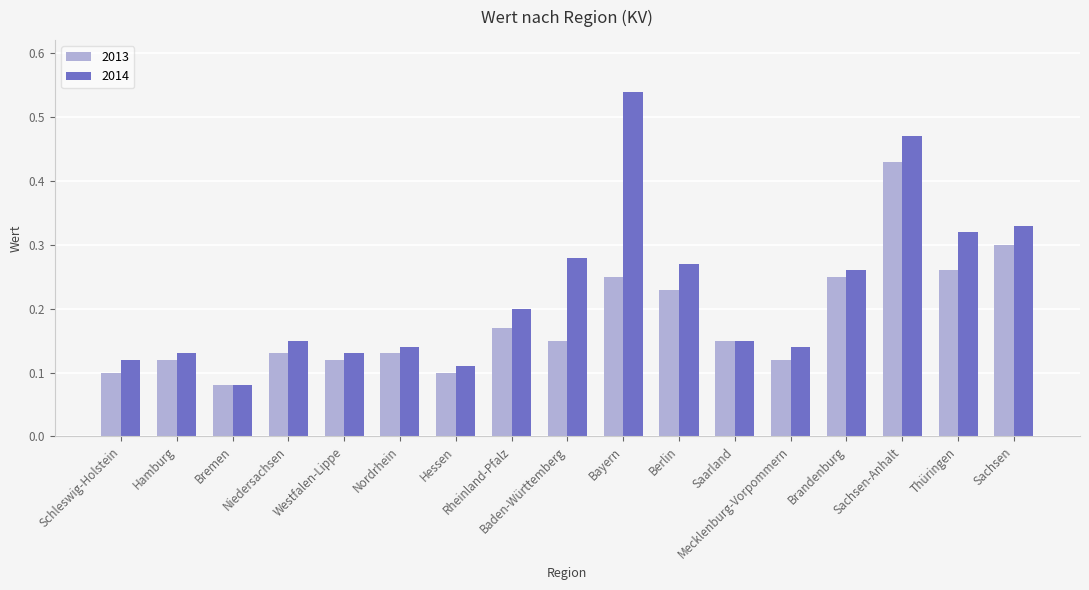

Which series has the largest total across all categories?

2014